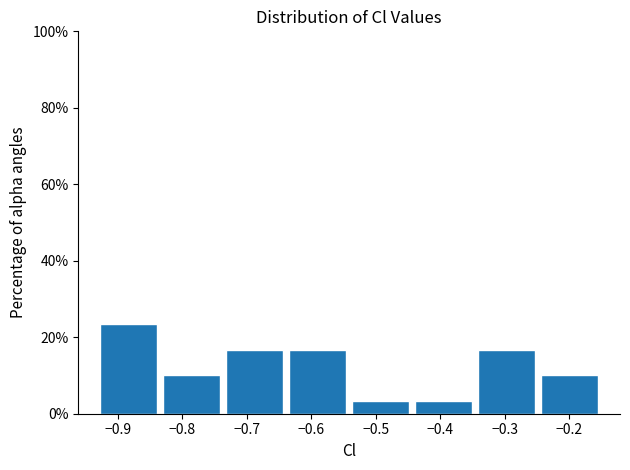

What is the height of the bar covering -0.64 to -0.54 on the x-axis? Neither the bar edges nor the heights are printed on the chart, so give them approximately, as read against the axes.

16